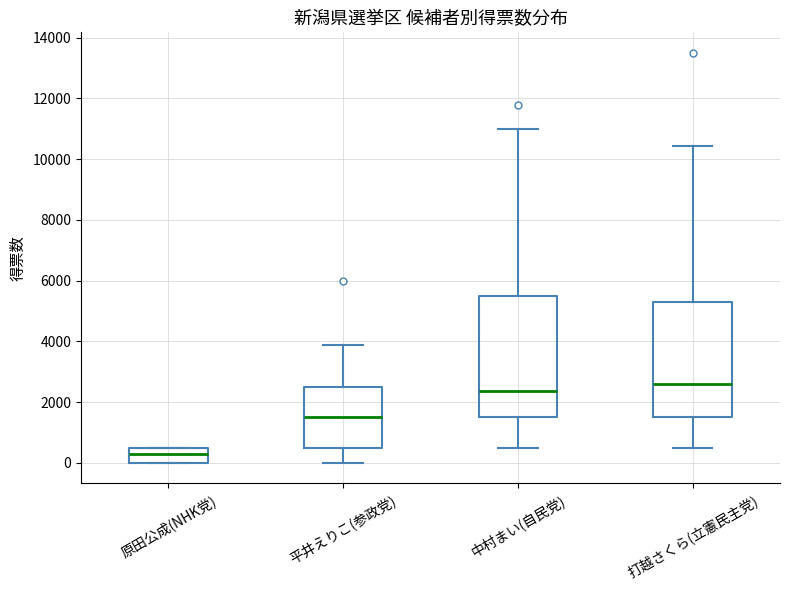

Reading left to right, read every box against the y-axis: the position of its median line, the range the box covers, and the ends of its whiskers. The values are not printed on the chart, so give them approximately, as read against the axis.

原田公成(NHK党): median 400, box 0 to 600, whiskers 0 to 600
平井えりこ(参政党): median 1600, box 600 to 2600, whiskers 0 to 3800
中村まい(自民党): median 2400, box 1600 to 5600, whiskers 600 to 11000
打越さくら(立憲民主党): median 2600, box 1600 to 5400, whiskers 600 to 10400